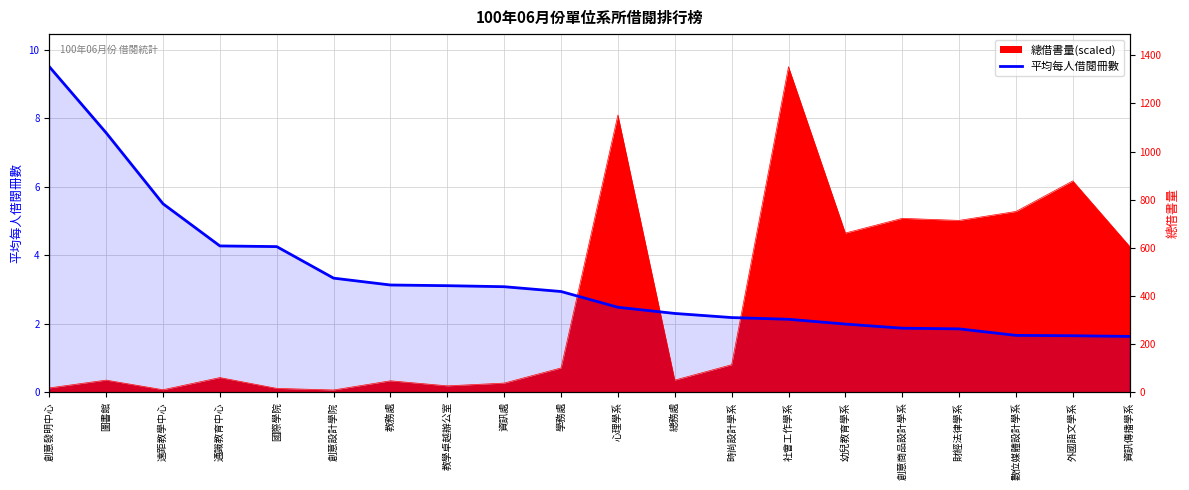

What is the minimum value shown in the chart?

1.6